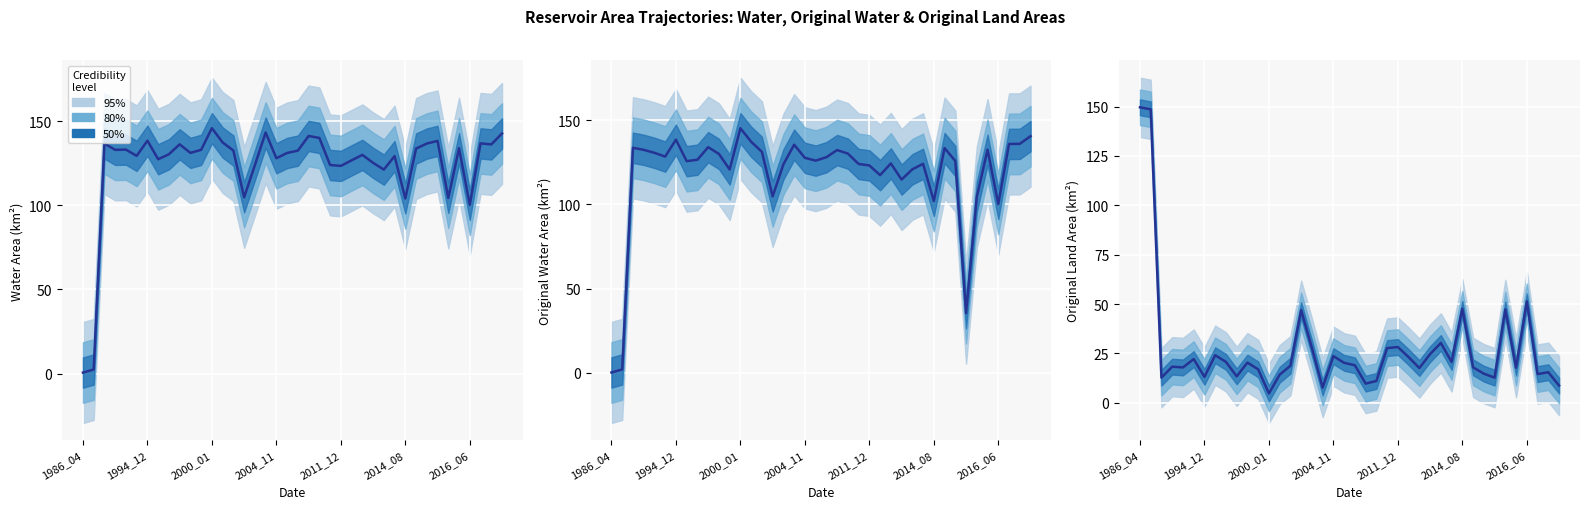

What is the change in value from 13 to 25?

+8.9